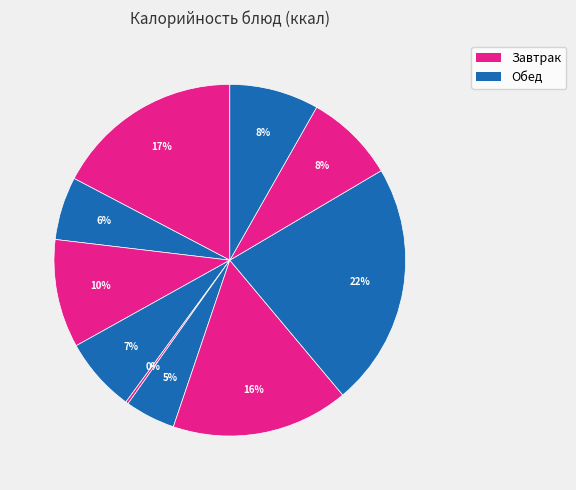

How many segments does this pie chart have?

10